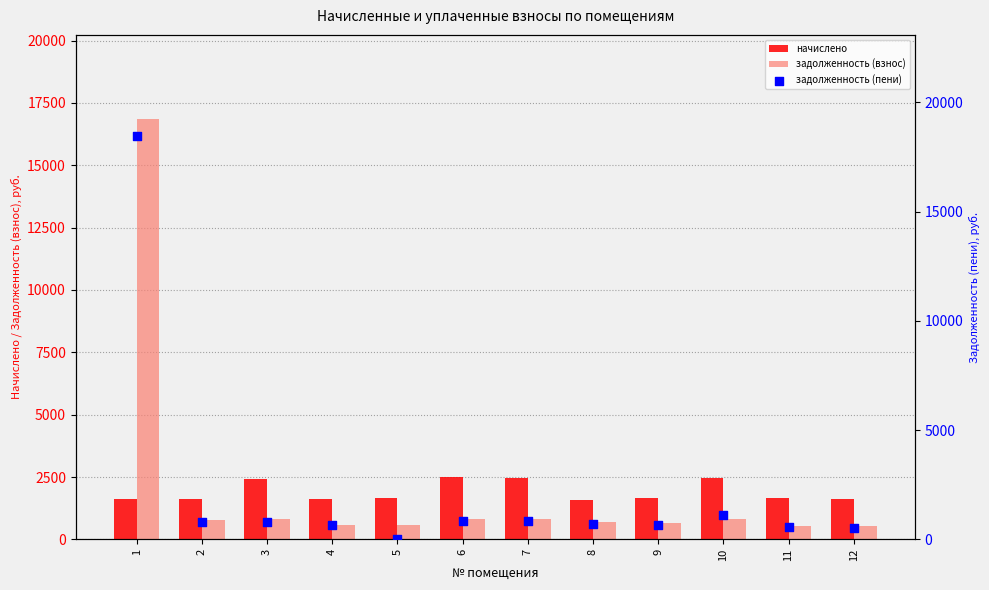

What are all the series names shown in the legend?

начислено, задолженность (взнос), задолженность (пени)